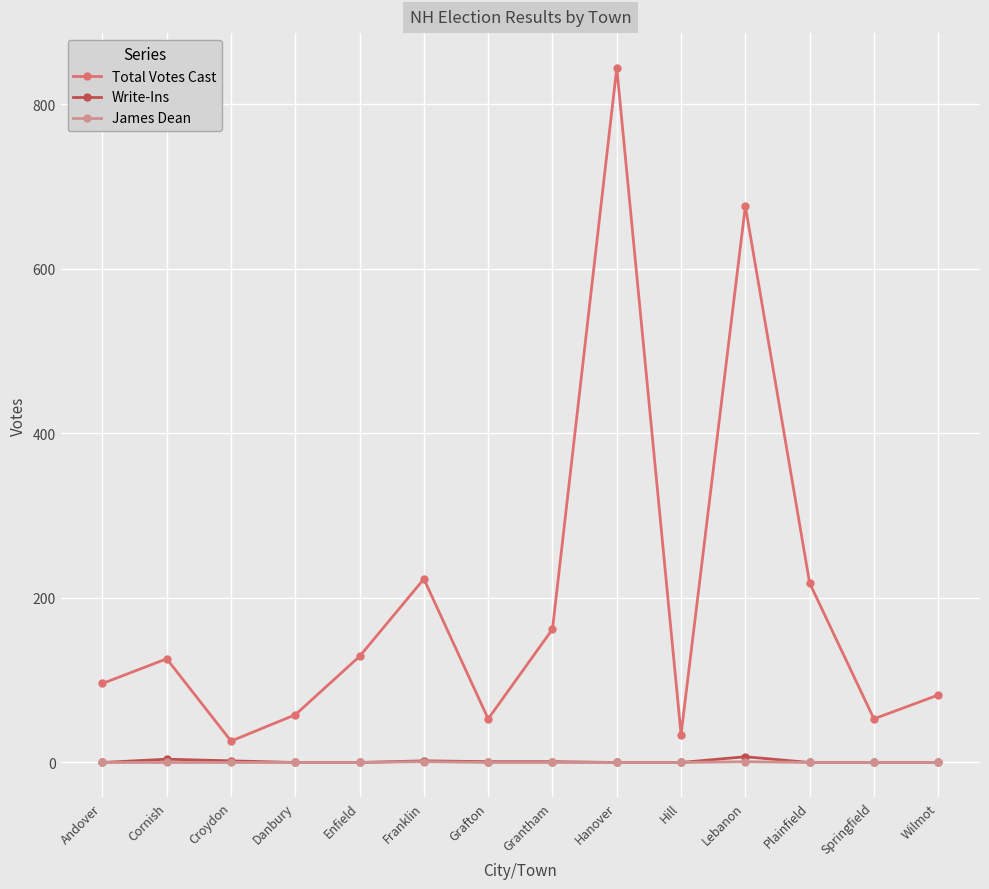

True or false: Write-Ins and Total Votes Cast intersect in this chart.

False